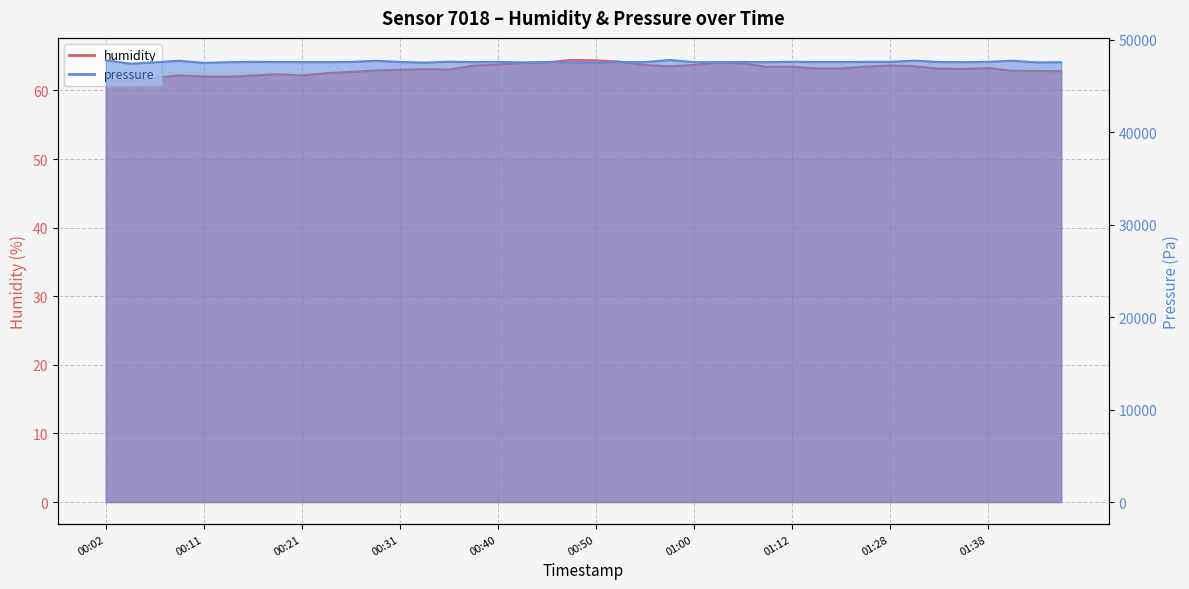

What is the approximate value of pressure at 01:25?

47615.2